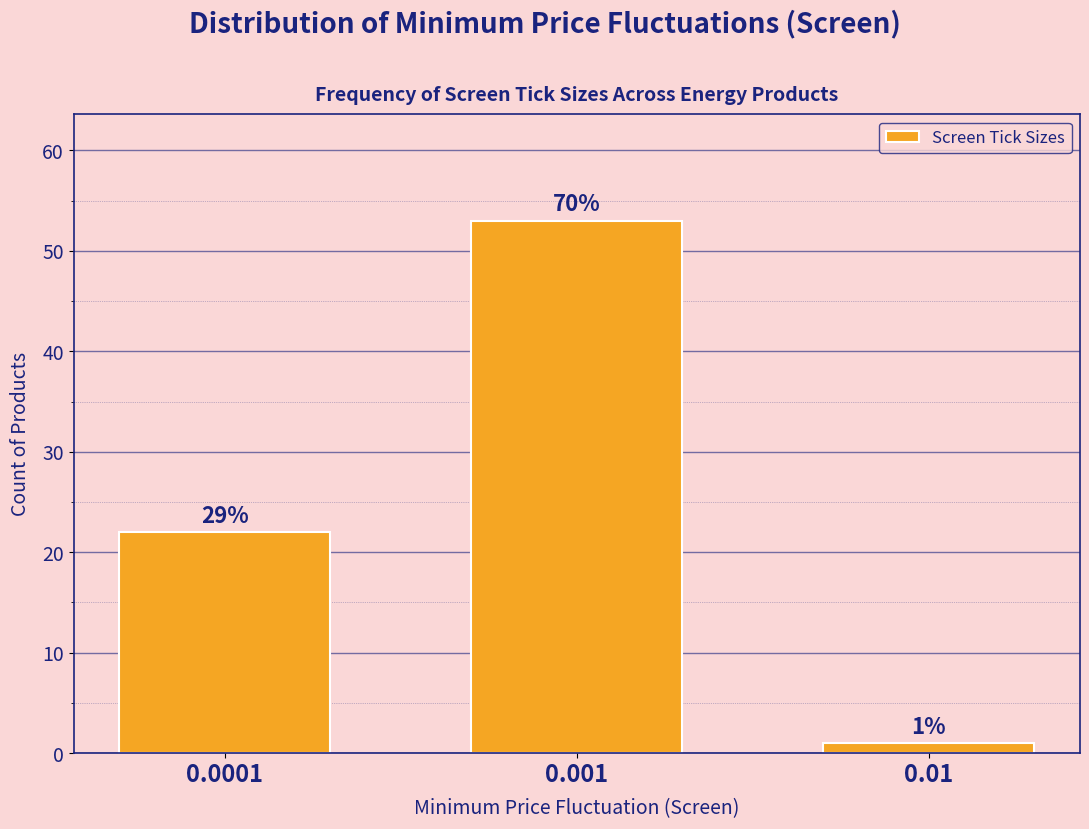

How many bars are there in total?

3